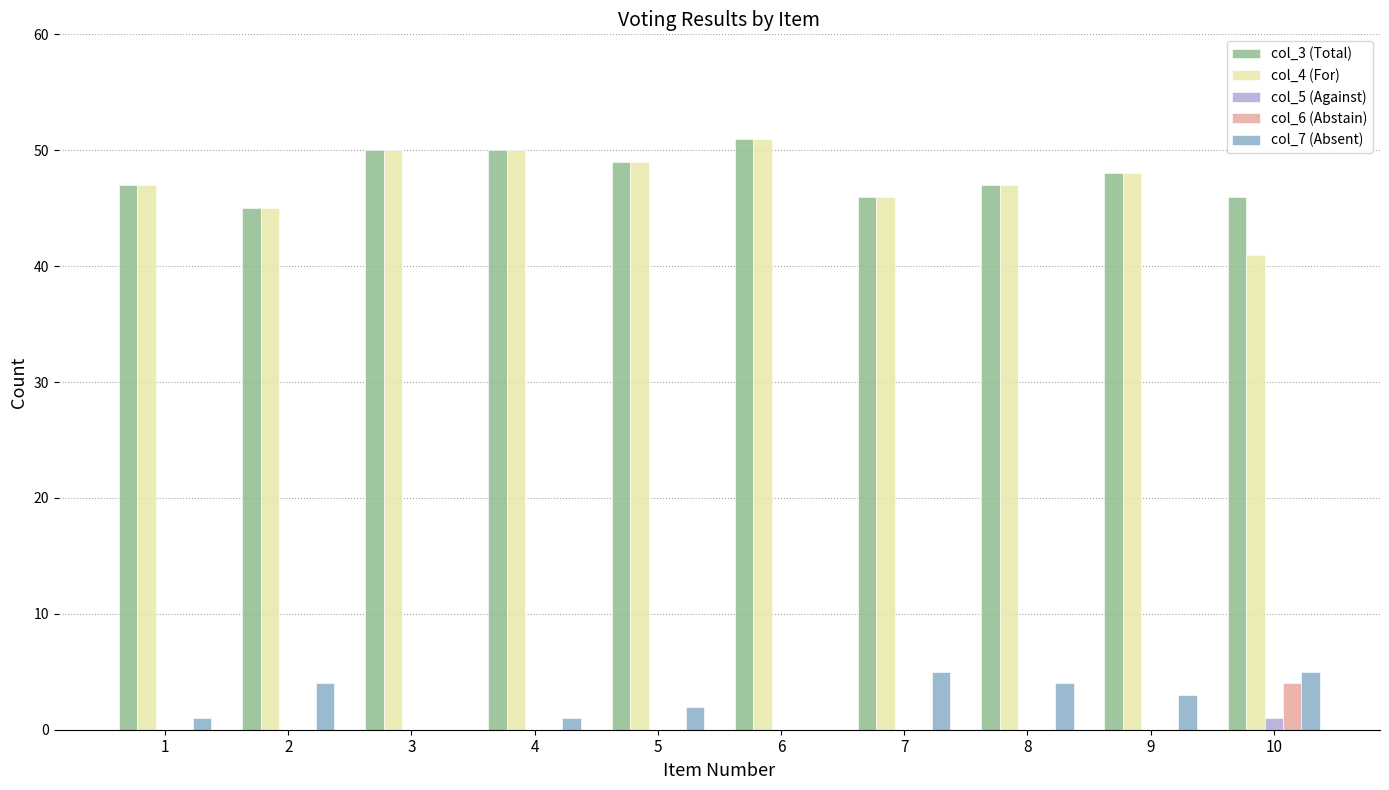

Reading left to right, transcribe all the data shown in this chart.

col_3 (Total): 47	45	50	50	49	51	46	47	48	46
col_4 (For): 47	45	50	50	49	51	46	47	48	41
col_5 (Against): 0	0	0	0	0	0	0	0	0	1
col_6 (Abstain): 0	0	0	0	0	0	0	0	0	4
col_7 (Absent): 1	4	0	1	2	0	5	4	3	5